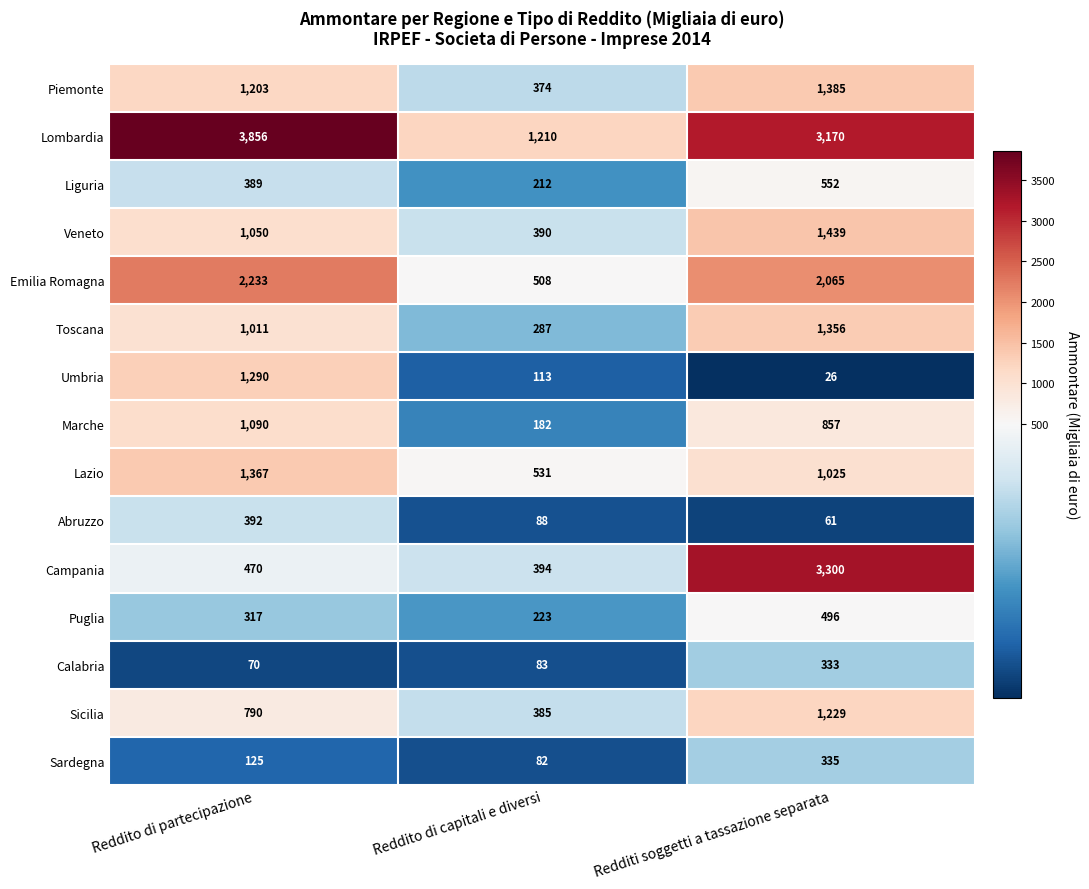

How many categories are shown in the chart?

3